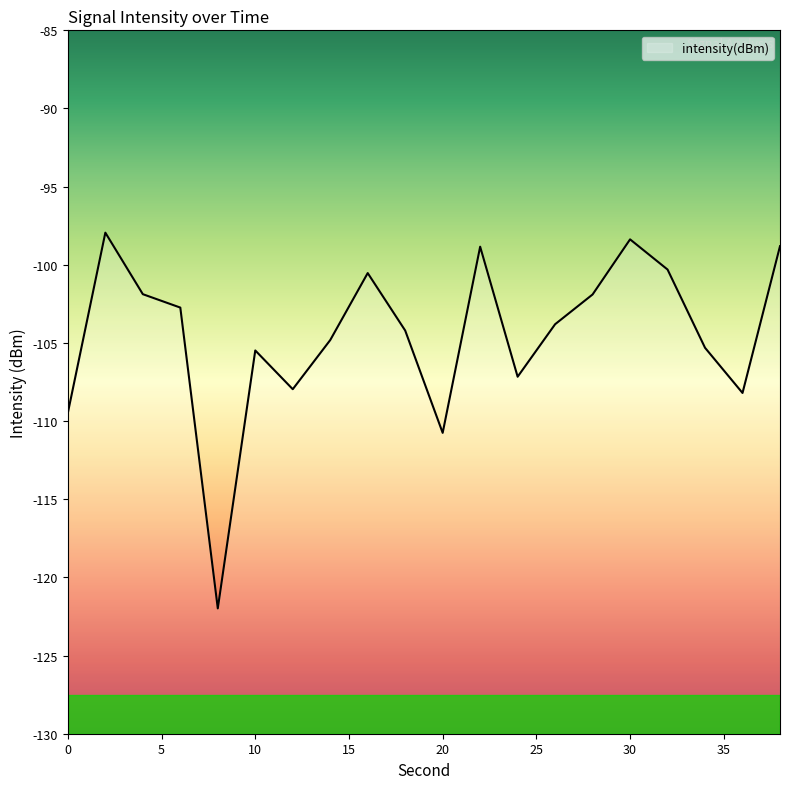

List the labels in order of value, largest first.

2, 30, 38, 22, 32, 16, 4, 28, 6, 26, 18, 14, 34, 10, 24, 12, 36, 0, 20, 8